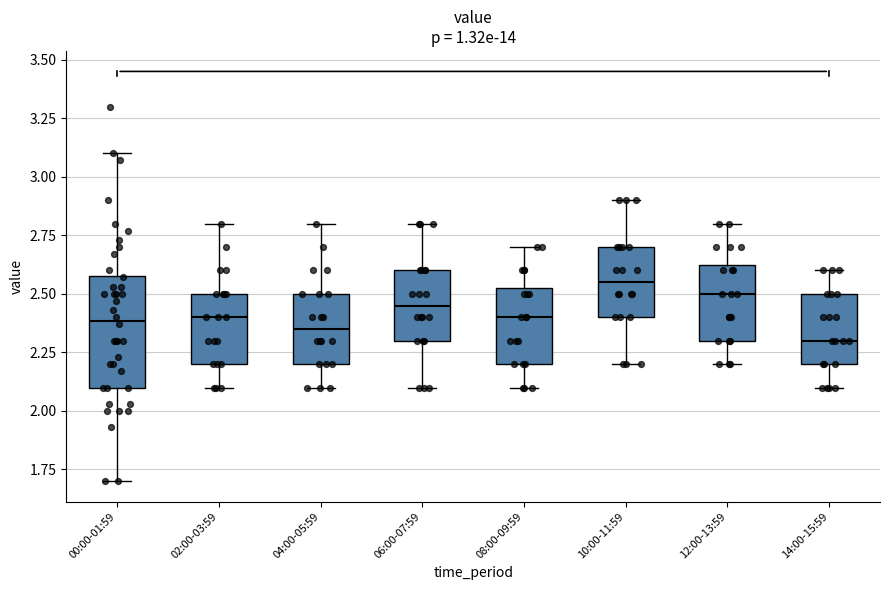

Reading left to right, read every box against the y-axis: the position of its median line, the range the box covers, and the ends of its whiskers. The values are not printed on the chart, so give them approximately, as read against the axis.

00:00-01:59: median 2.40, box 2.10 to 2.60, whiskers 1.70 to 3.10
02:00-03:59: median 2.40, box 2.20 to 2.50, whiskers 2.10 to 2.80
04:00-05:59: median 2.35, box 2.20 to 2.50, whiskers 2.10 to 2.80
06:00-07:59: median 2.45, box 2.30 to 2.60, whiskers 2.10 to 2.80
08:00-09:59: median 2.40, box 2.20 to 2.55, whiskers 2.10 to 2.70
10:00-11:59: median 2.55, box 2.40 to 2.70, whiskers 2.20 to 2.90
12:00-13:59: median 2.50, box 2.30 to 2.65, whiskers 2.20 to 2.80
14:00-15:59: median 2.30, box 2.20 to 2.50, whiskers 2.10 to 2.60